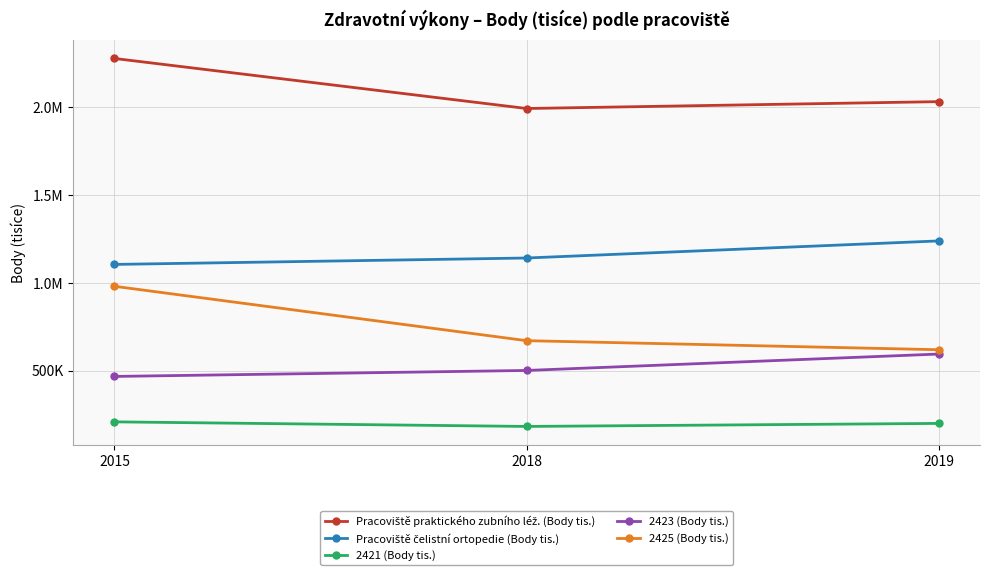

Reading left to right, list all the values displayed in this chart.

Pracoviště praktického zubního léž. (Body tis.): 2278076.5	1993253.4	2032358.9
Pracoviště čelistní ortopedie (Body tis.): 1105750.0	1142244.4	1239492.3
2421 (Body tis.): 209513.3	183404.5	200618.8
2423 (Body tis.): 468051.1	502104.5	595527.8
2425 (Body tis.): 981166.6	671615.5	620080.0